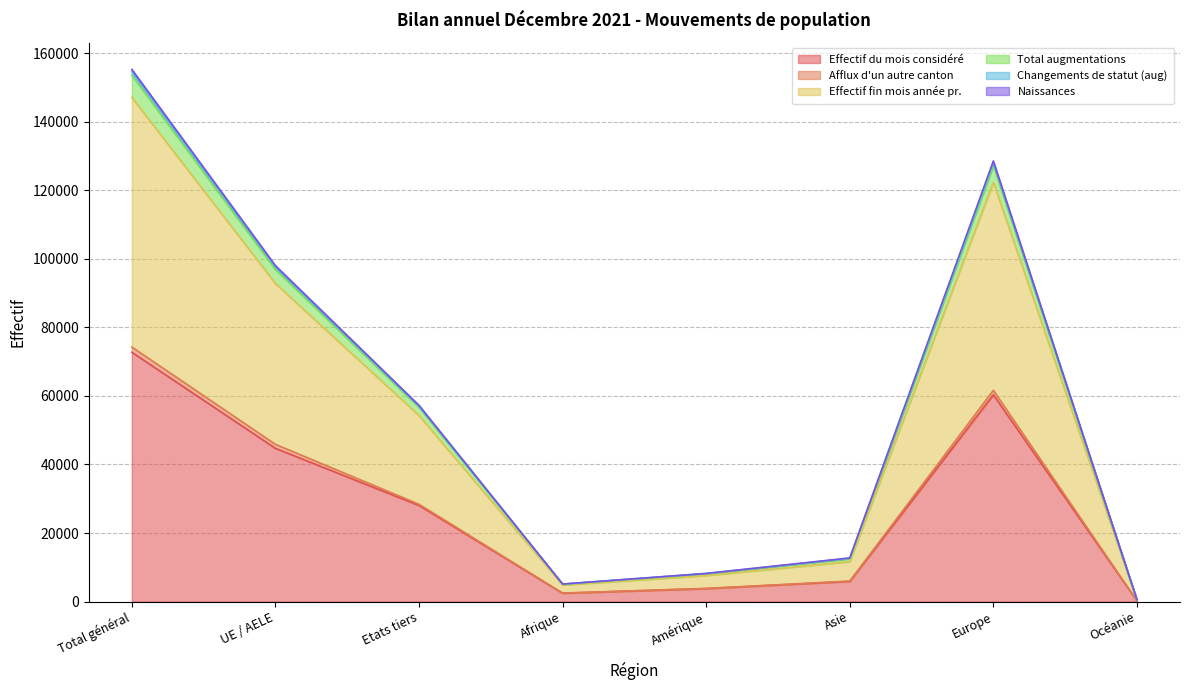

What are all the series names shown in the legend?

Effectif du mois considéré, Afflux d'un autre canton, Effectif fin mois année pr., Total augmentations, Changements de statut (aug), Naissances